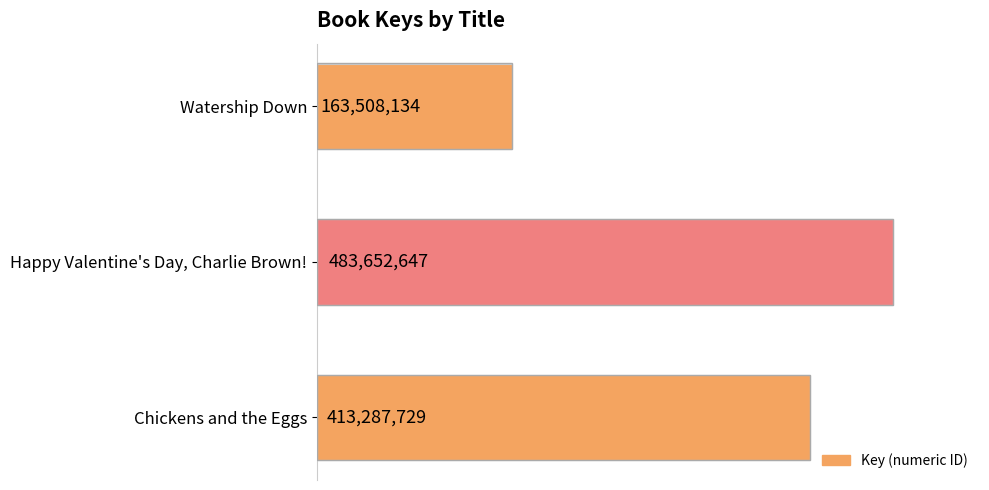

Does the chart contain any negative values?

No